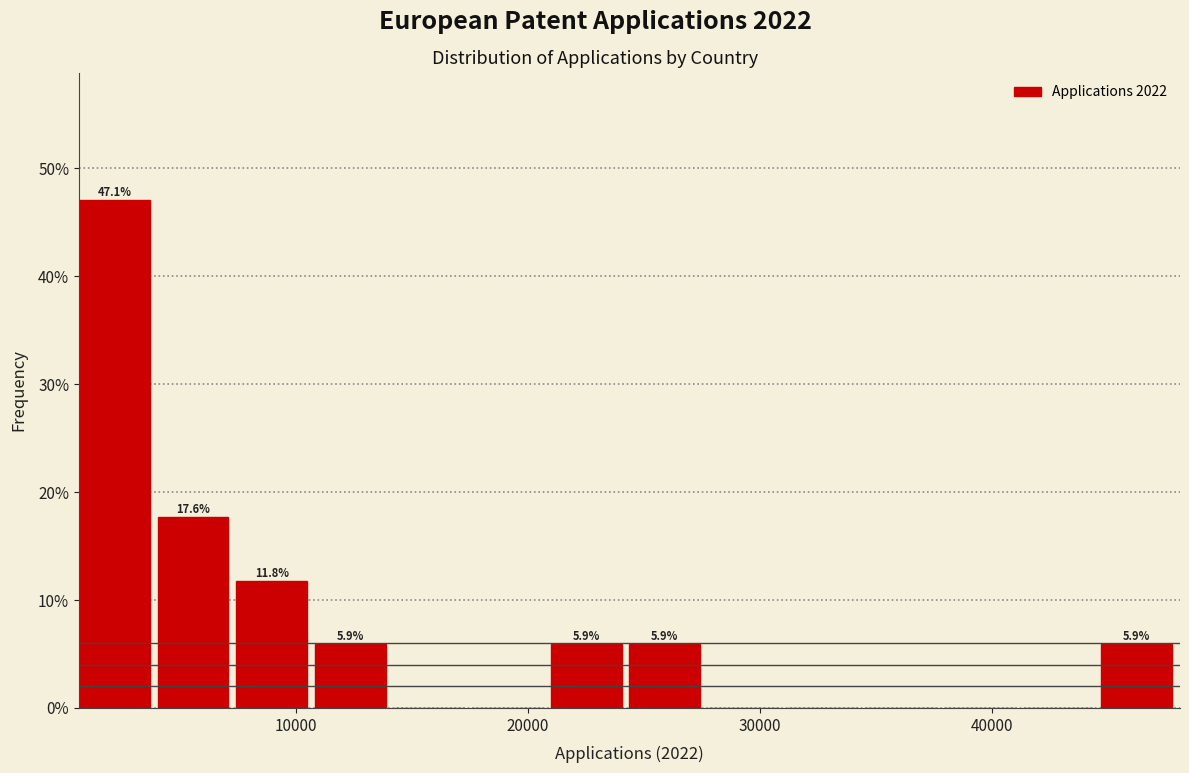

Read against the x-axis, roughly where is the centre of the tallest bar?

2000